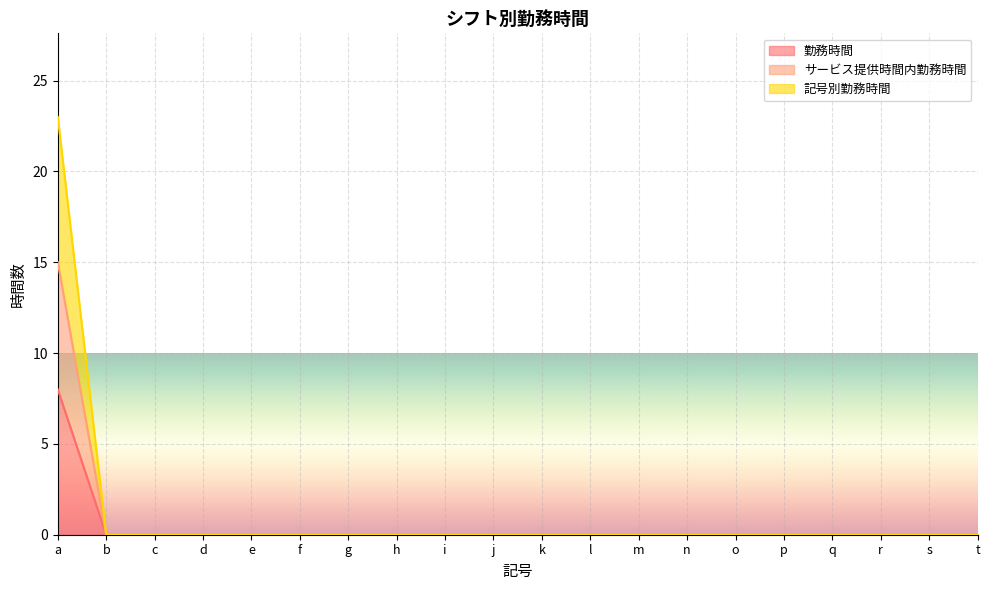

True or false: サービス提供時間内勤務時間 and 勤務時間 intersect in this chart.

False